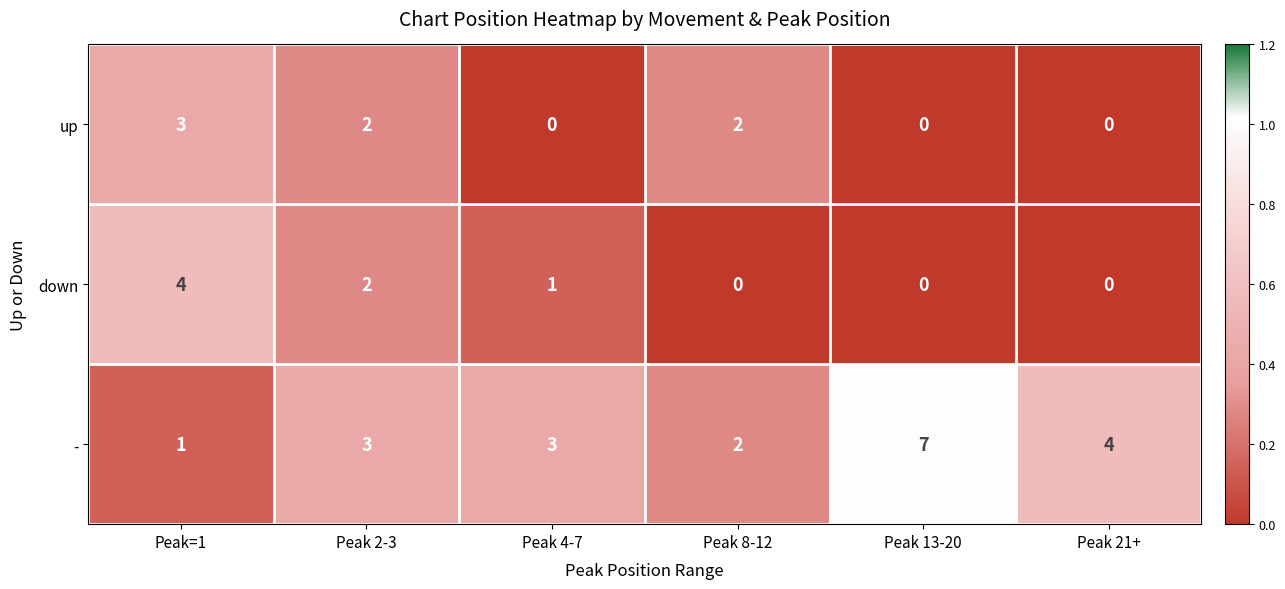

What is the total value across all series at Peak 2-3?

7